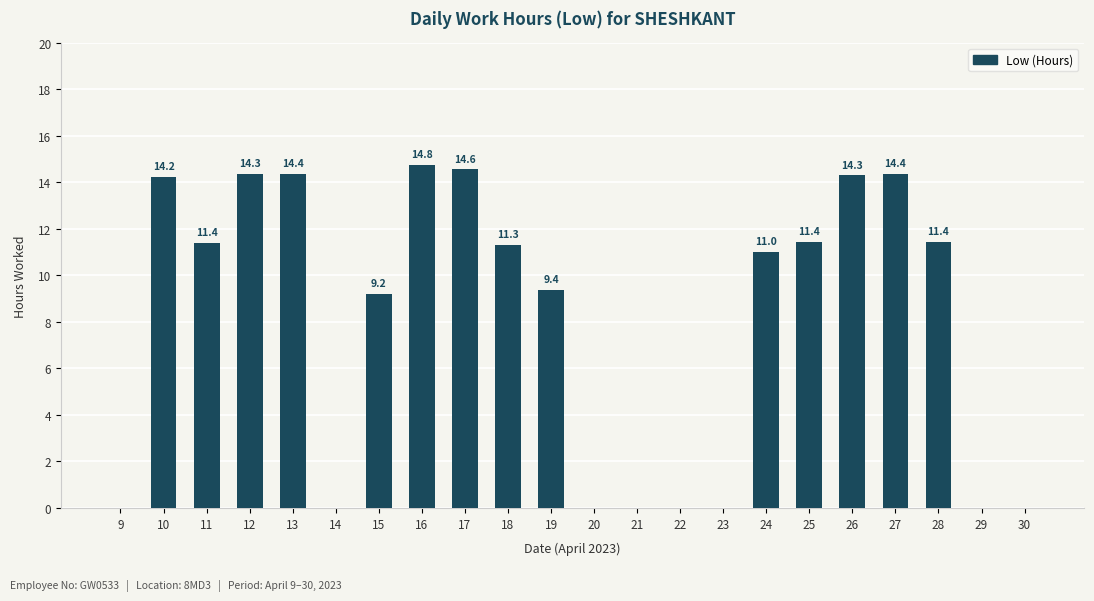

The chart shows a value of 0.0 at 14. True or false?

True